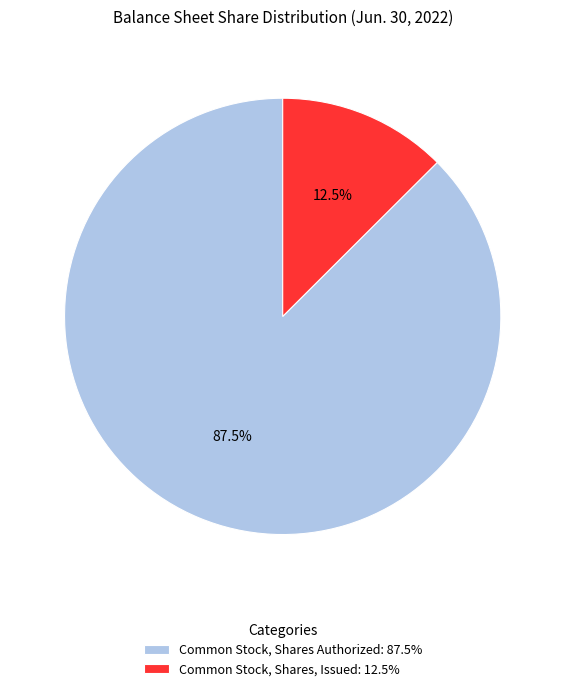

Which category accounts for the majority?

Common Stock, Shares Authorized